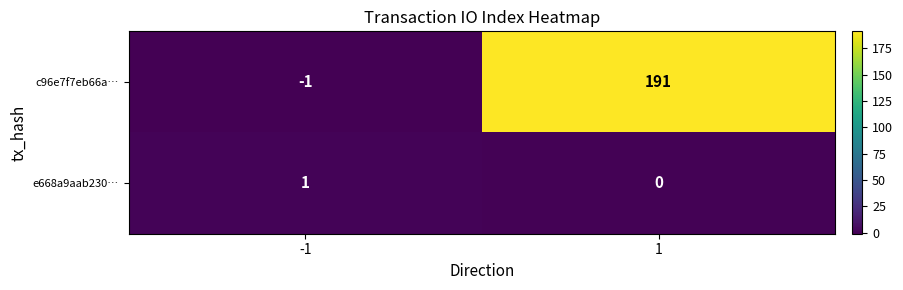

What is the difference between the maximum and minimum values in the c96e7f7eb66a… series?

192